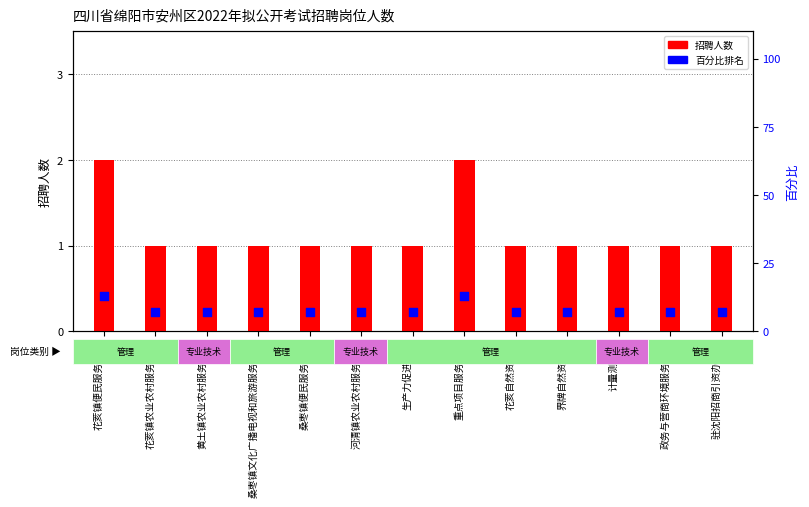

Which series has the largest Y range (max minus min)?

百分比排名